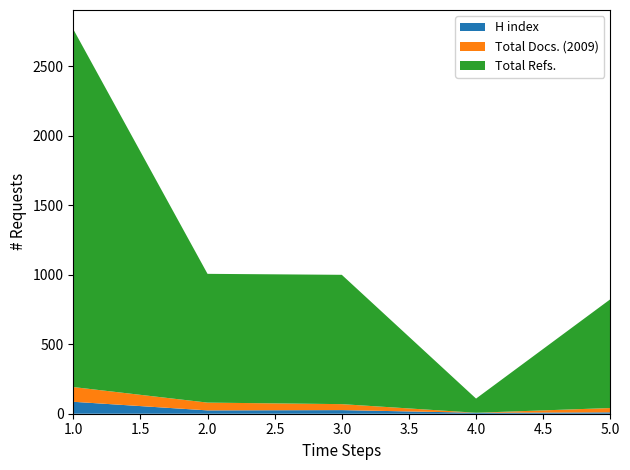

Reading left to right, extract all data points from this chart.

H index: 86	24	26	7	10
Total Docs. (2009): 106	56	43	0	31
Total Refs.: 2576	927	931	102	783